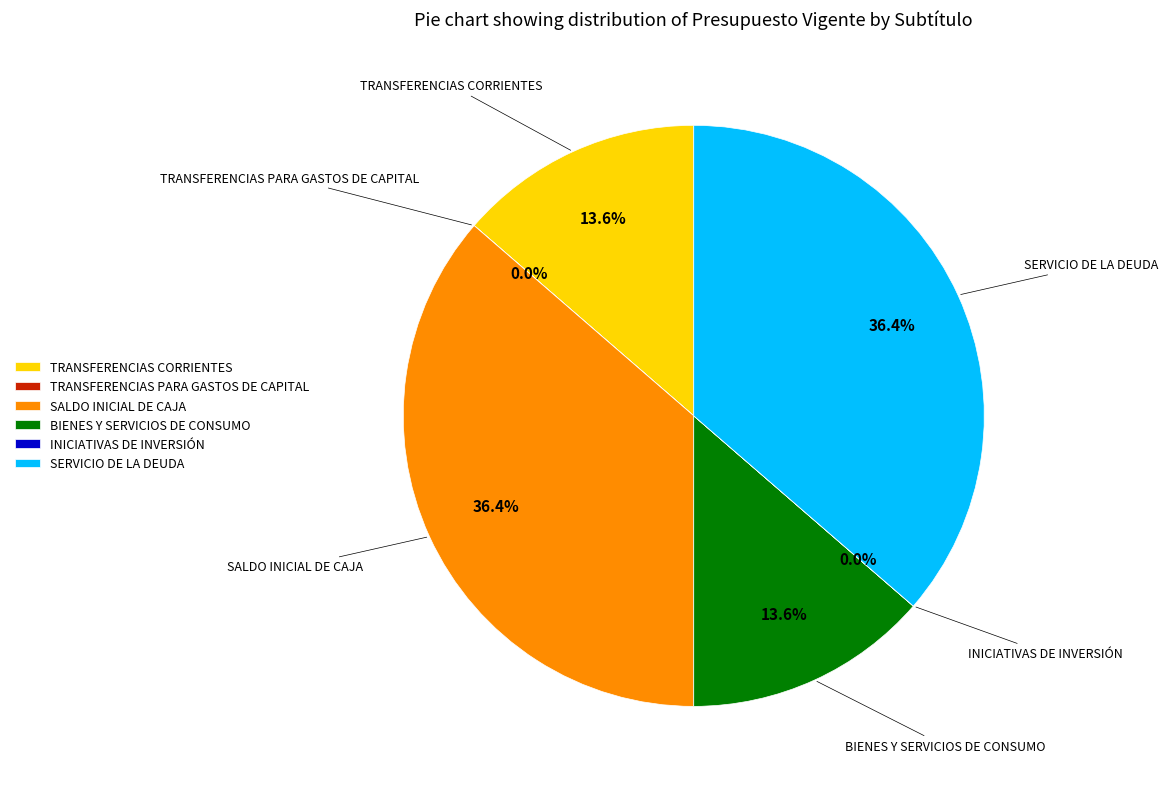

To the nearest percent, what percentage of the pie is SERVICIO DE LA DEUDA?

36%